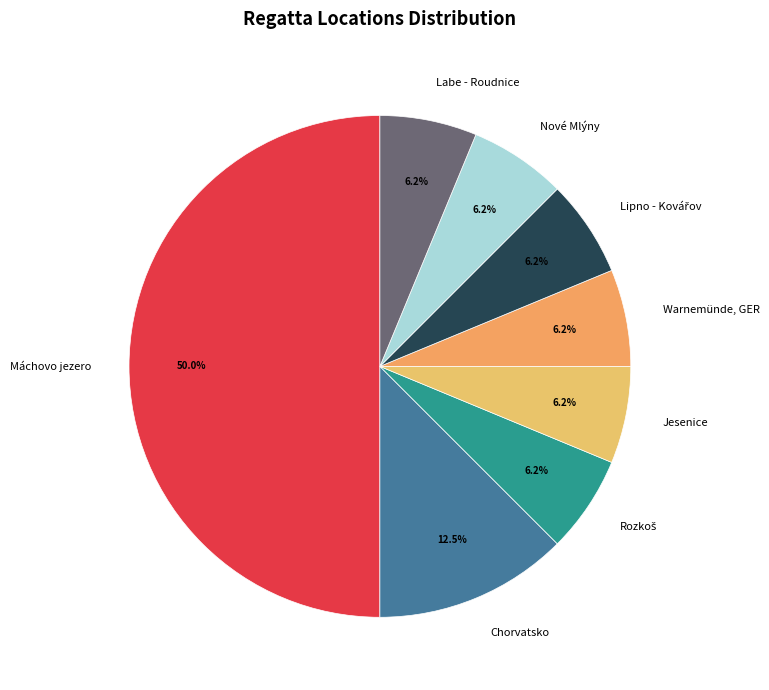

Which slice is the largest?

Máchovo jezero